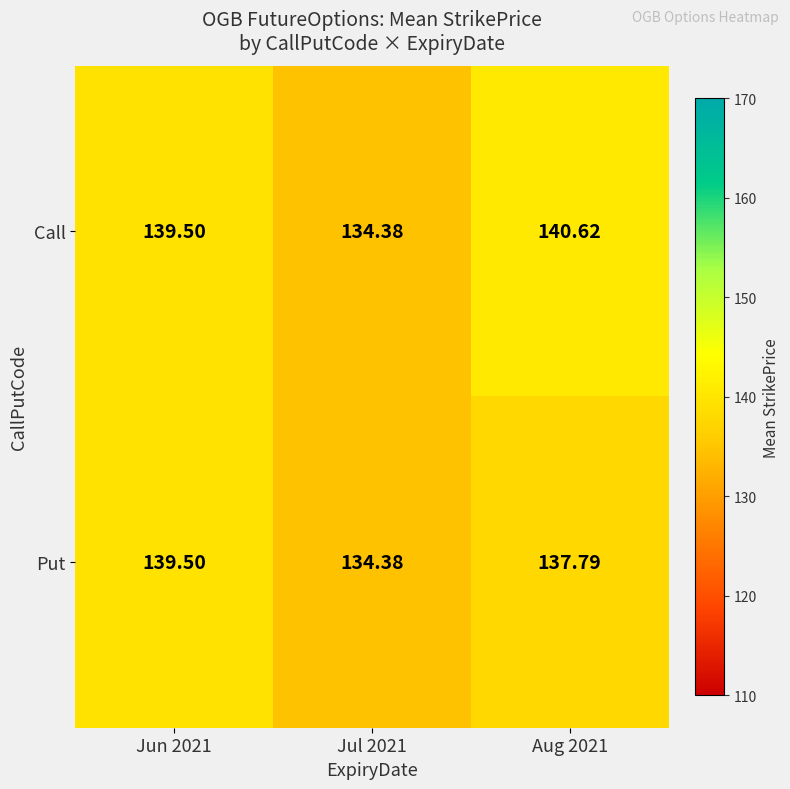

Which series has the widest spread of values?

Call